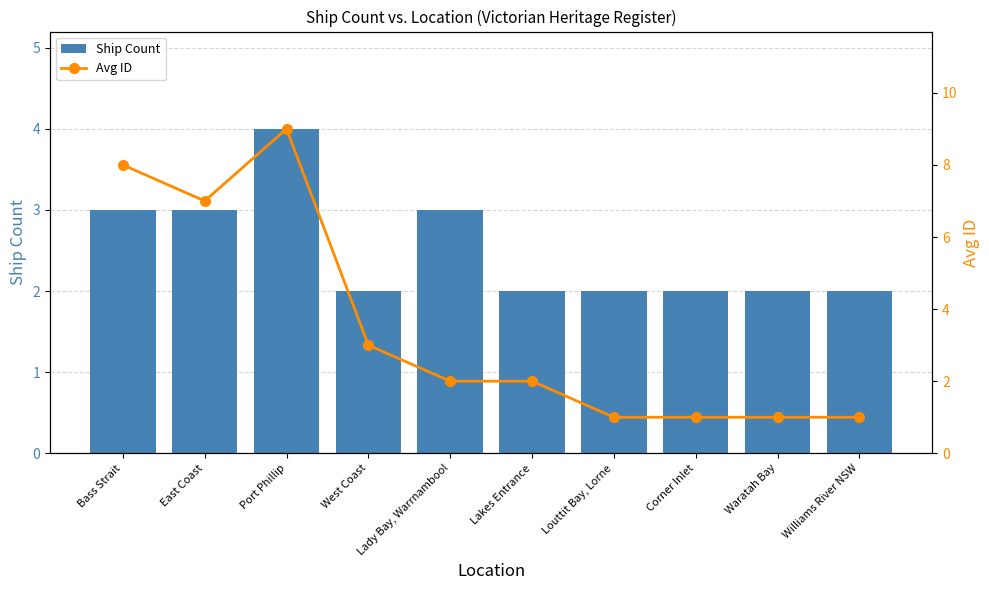

How many Ship Count values are between 2 and 3?

9